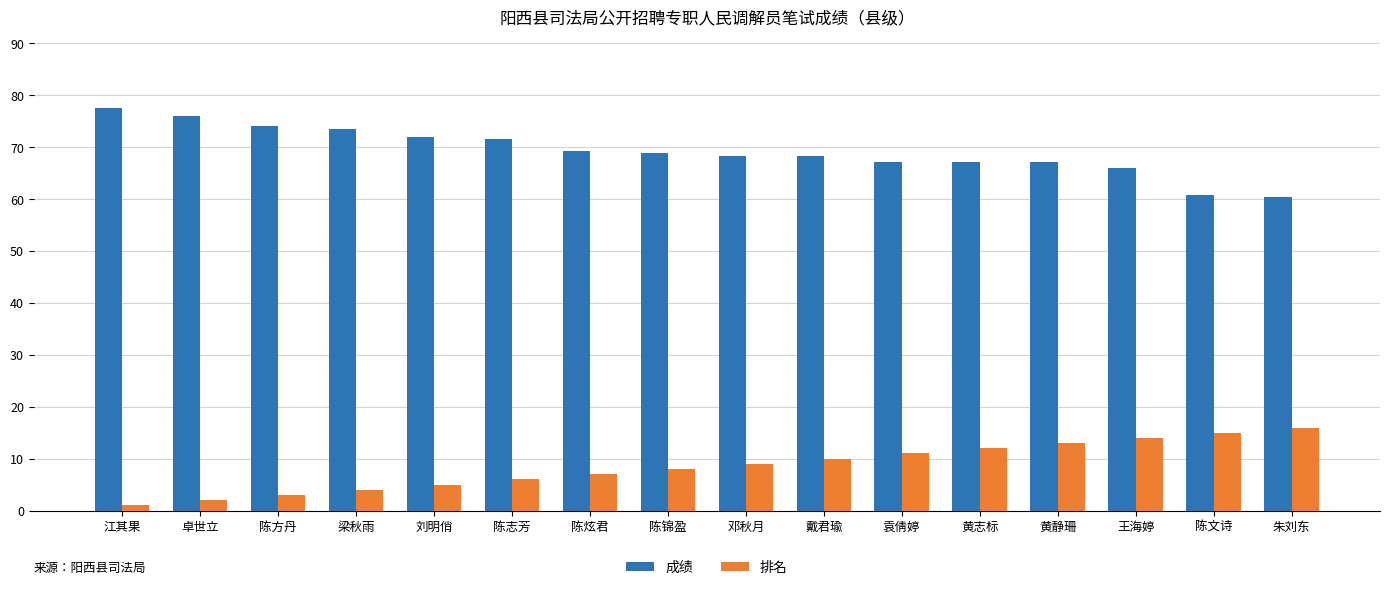

Which category has the highest value in the 排名 series?

朱刘东